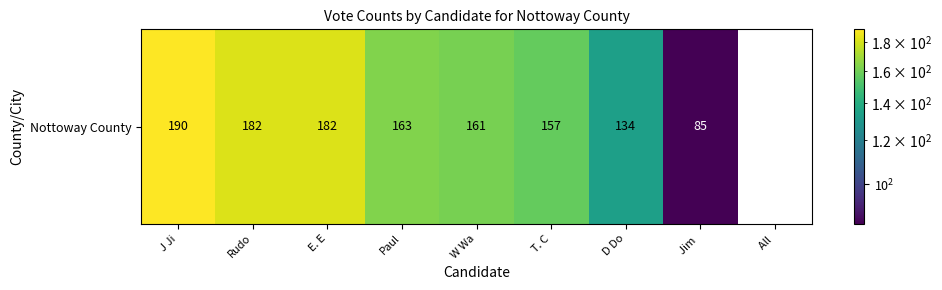

List the labels in order of value, largest first.

J Ji, Rudo, E. E, Paul, W Wa, T. C, D Do, Jim , All 